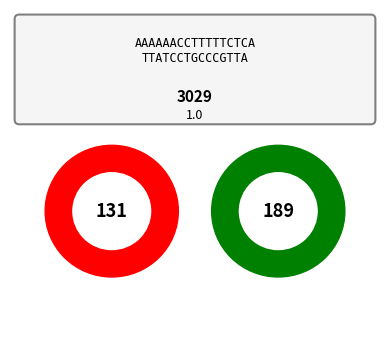

The 131 slice represents 41% of the pie. True or false?

True